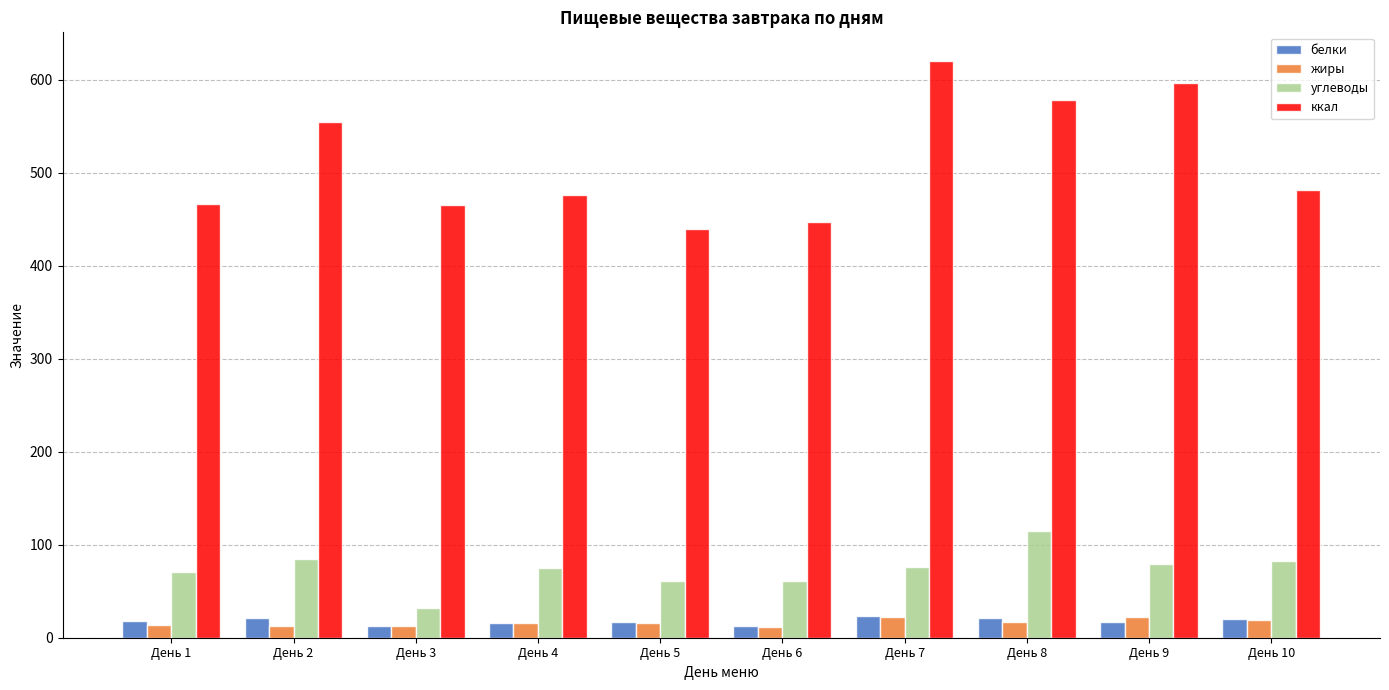

What are all the series names shown in the legend?

белки, жиры, углеводы, ккал